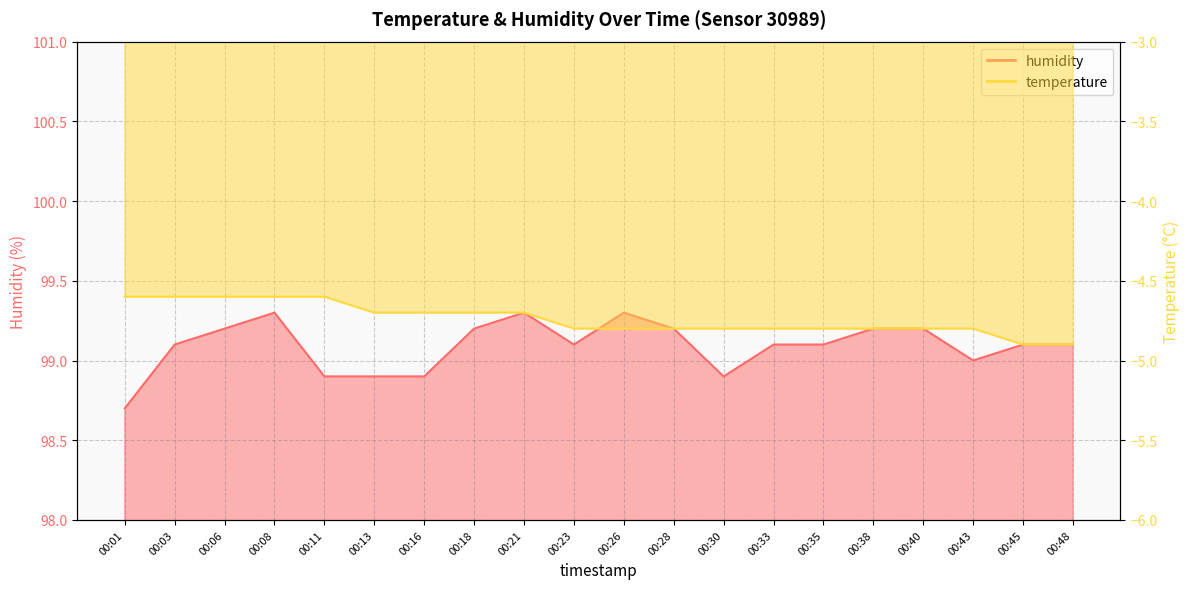

Reading right to left, list all the values displayed in this chart.

humidity: 00:48=99.1	00:45=99.1	00:43=99.0	00:40=99.2	00:38=99.2	00:35=99.1	00:33=99.1	00:30=98.9	00:28=99.2	00:26=99.3	00:23=99.1	00:21=99.3	00:18=99.2	00:16=98.9	00:13=98.9	00:11=98.9	00:08=99.3	00:06=99.2	00:03=99.1	00:01=98.7
temperature: 00:48=-4.9	00:45=-4.9	00:43=-4.8	00:40=-4.8	00:38=-4.8	00:35=-4.8	00:33=-4.8	00:30=-4.8	00:28=-4.8	00:26=-4.8	00:23=-4.8	00:21=-4.7	00:18=-4.7	00:16=-4.7	00:13=-4.7	00:11=-4.6	00:08=-4.6	00:06=-4.6	00:03=-4.6	00:01=-4.6